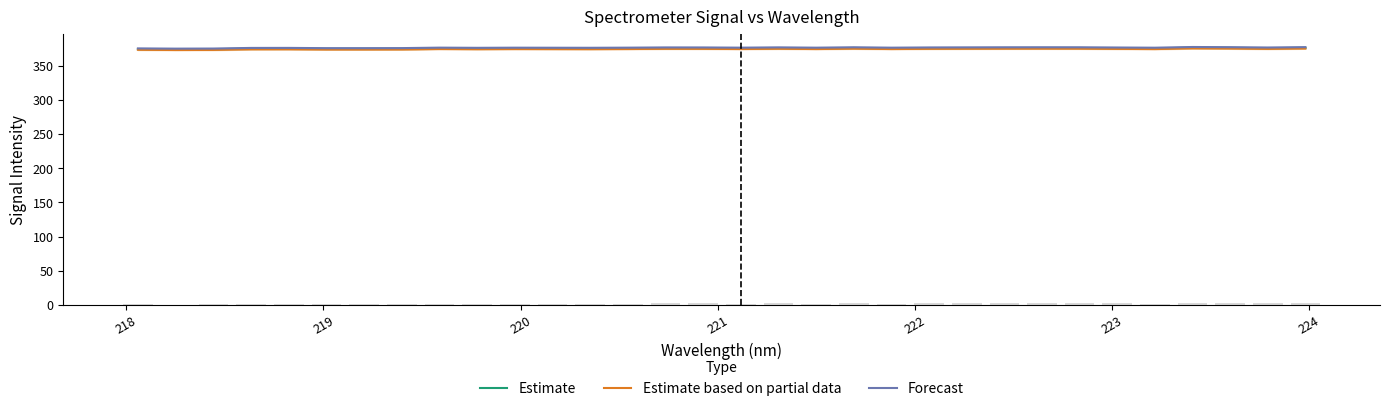

At how many categories does at least one series exceed 374?

32